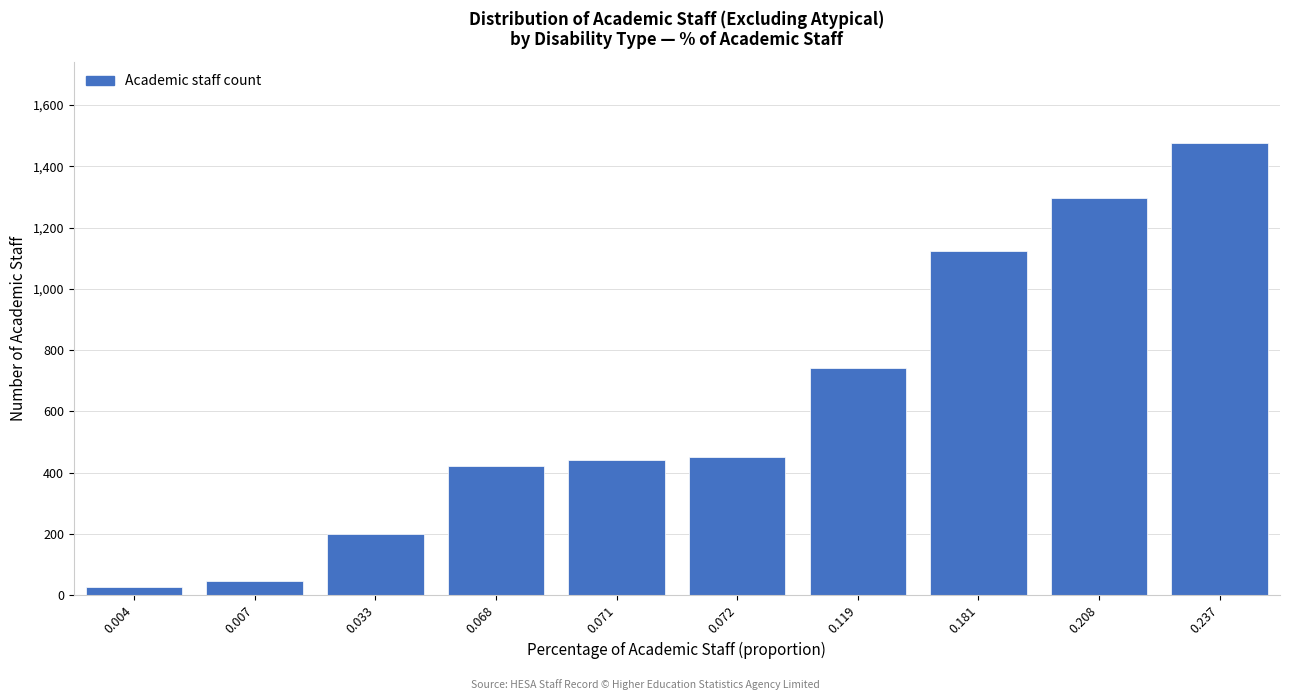

Reading right to left, list all the values displayed in this chart.

0.237=1475	0.208=1295	0.181=1125	0.119=740	0.072=450	0.071=440	0.068=420	0.033=200	0.007=45	0.004=25